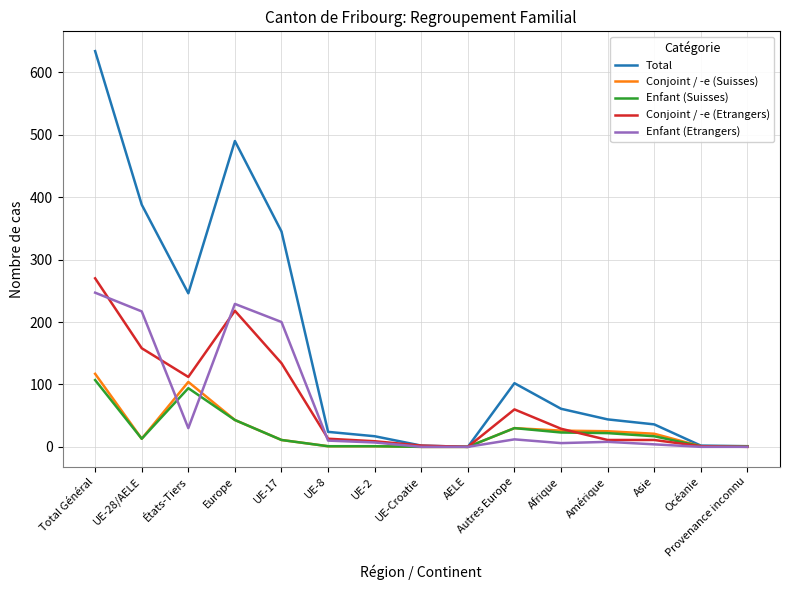

True or false: Conjoint / -e (Suisses) has a value of 74 at AELE.

False